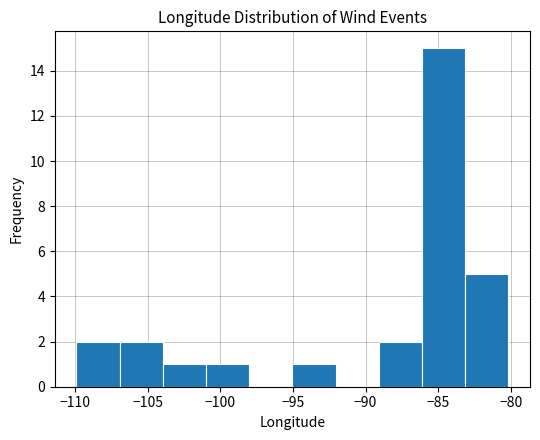

Reading left to right, list every bar in this chart as the range it spans on the x-axis followed by its height. Neither the bar edges nor the heights are printed on the chart, so give them approximately, as read against the axes.

-110 to -107: 2
-107 to -104: 2
-104 to -101: 1
-101 to -98: 1
-98 to -95: 0
-95 to -92: 1
-92 to -89: 0
-89 to -86: 2
-86 to -83: 15
-83 to -80: 5